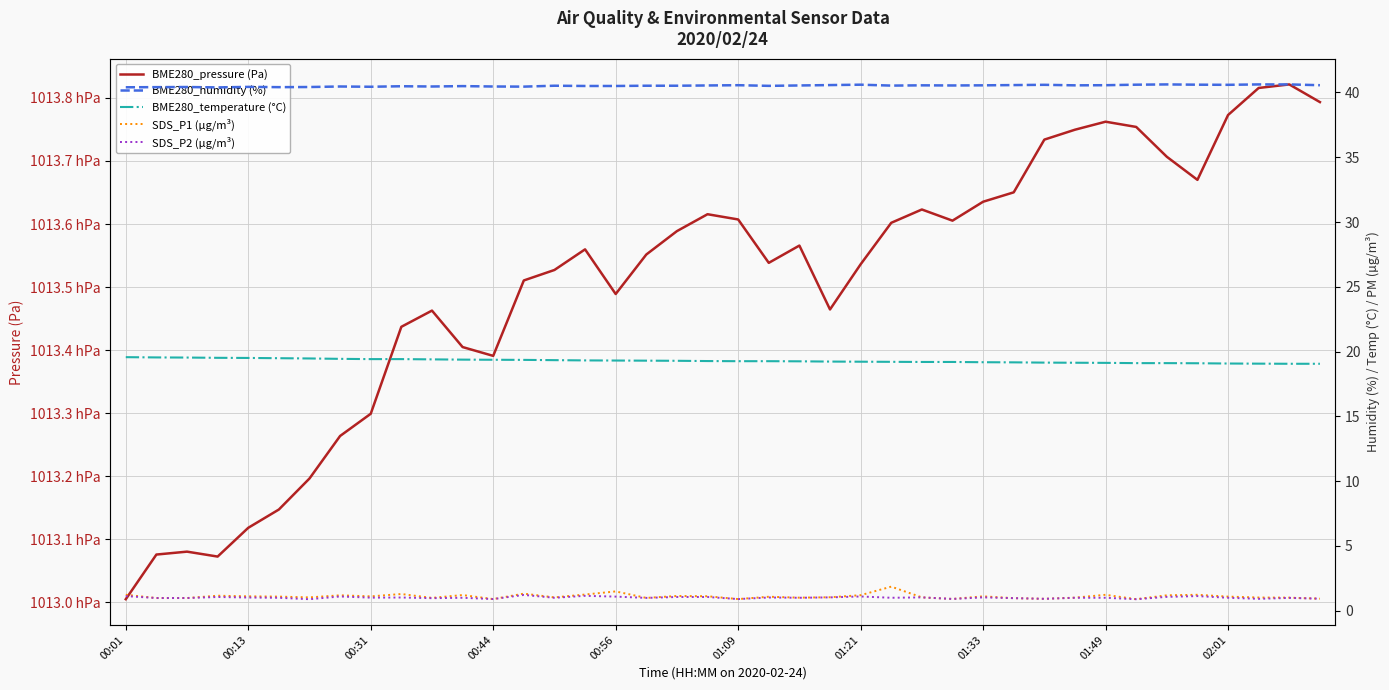

True or false: BME280_humidity (%) and SDS_P2 (µg/m³) cross at least once.

False